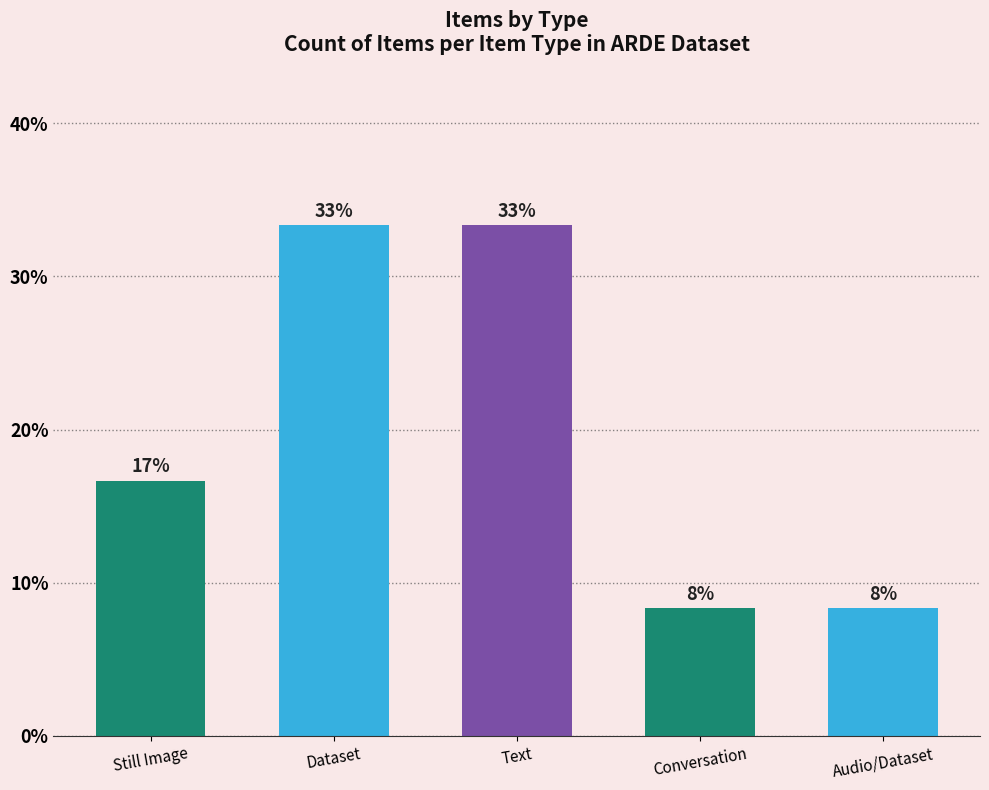

What is the value of the 5th bar from the left?

8.3